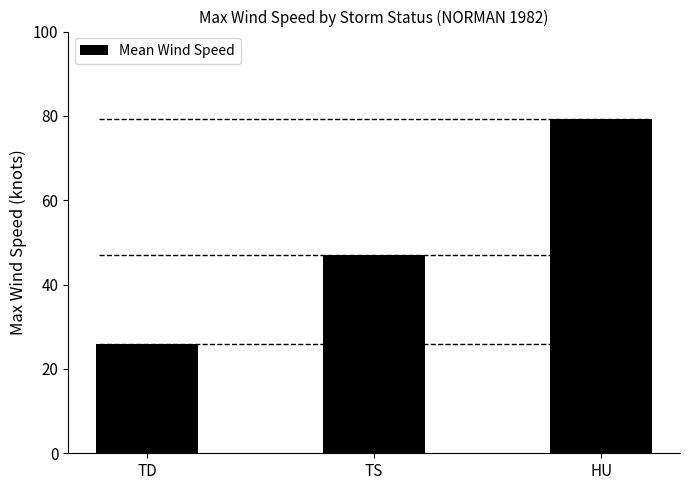

Reading left to right, list all the values displayed in this chart.

25.9	47.1	79.3